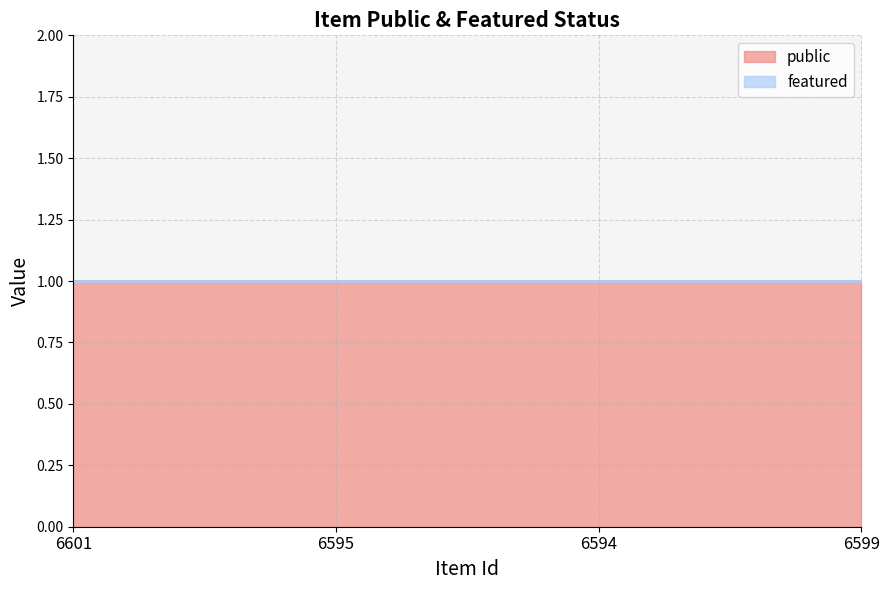

Is the value of public at 6601 greater than the value of featured at 6601?

Yes